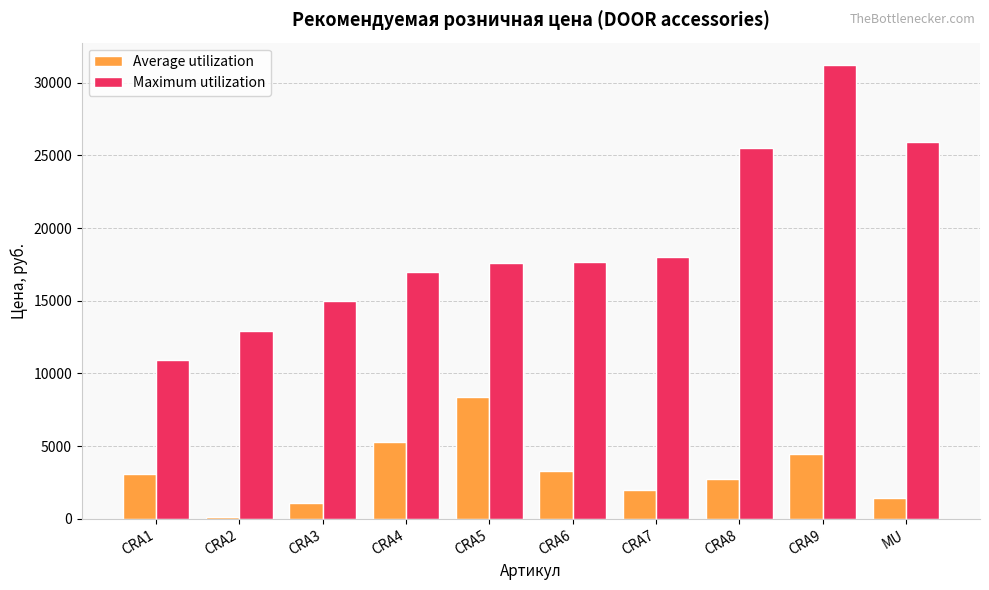

What is the label of the 2nd bar from the right?

CRA9